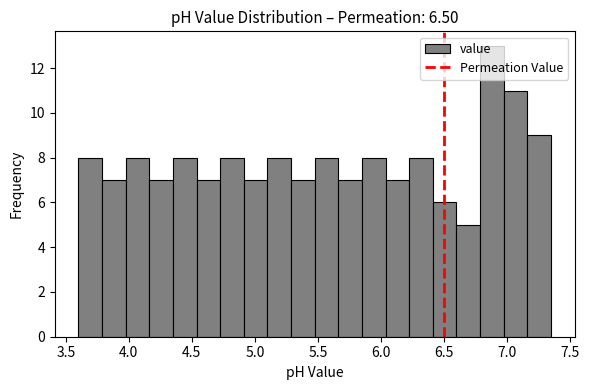

Read against the x-axis, roughly where is the centre of the tallest bar?

6.90